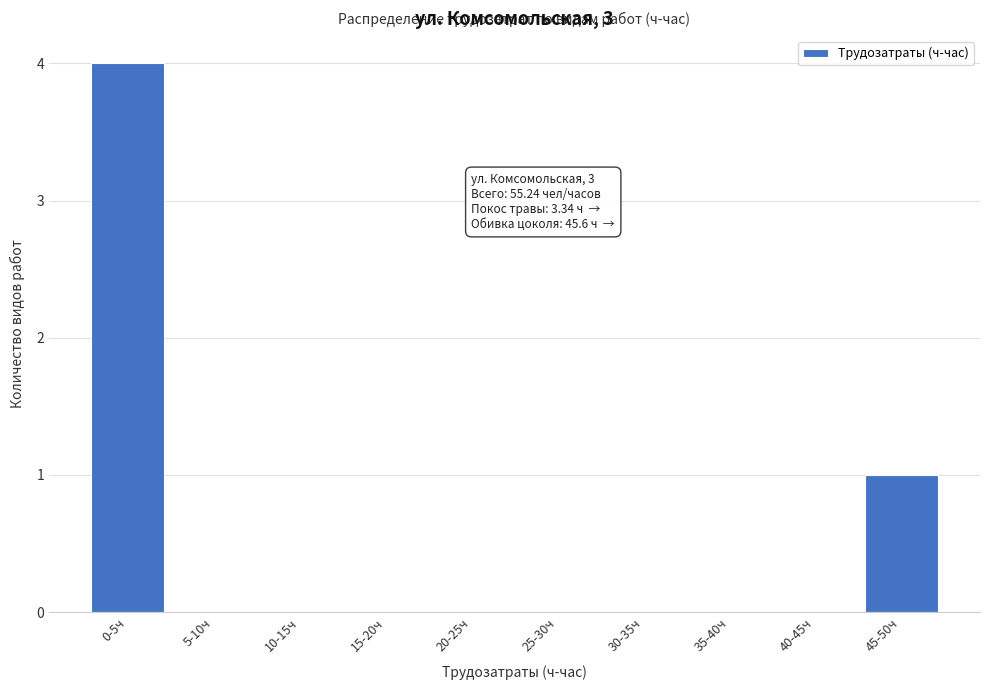

Reading right to left, transcribe all the data shown in this chart.

45-50ч=1	40-45ч=0	35-40ч=0	30-35ч=0	25-30ч=0	20-25ч=0	15-20ч=0	10-15ч=0	5-10ч=0	0-5ч=4